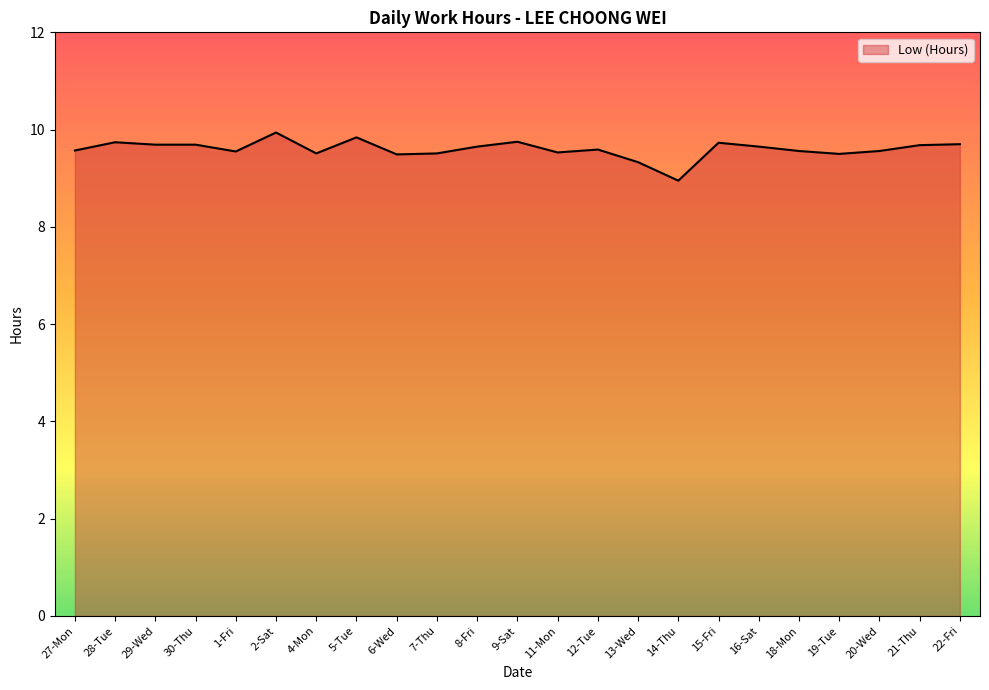

The chart shows a value of 9.7 at 30-Thu. True or false?

True